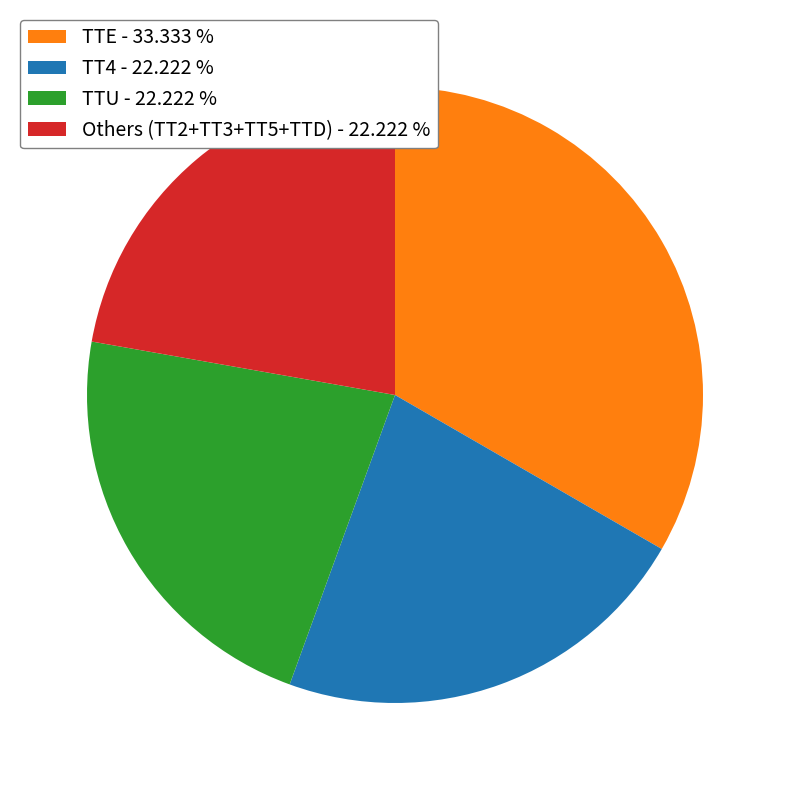

Between TT4 - 22.222 % and TTE - 33.333 %, which is larger?

TTE - 33.333 %